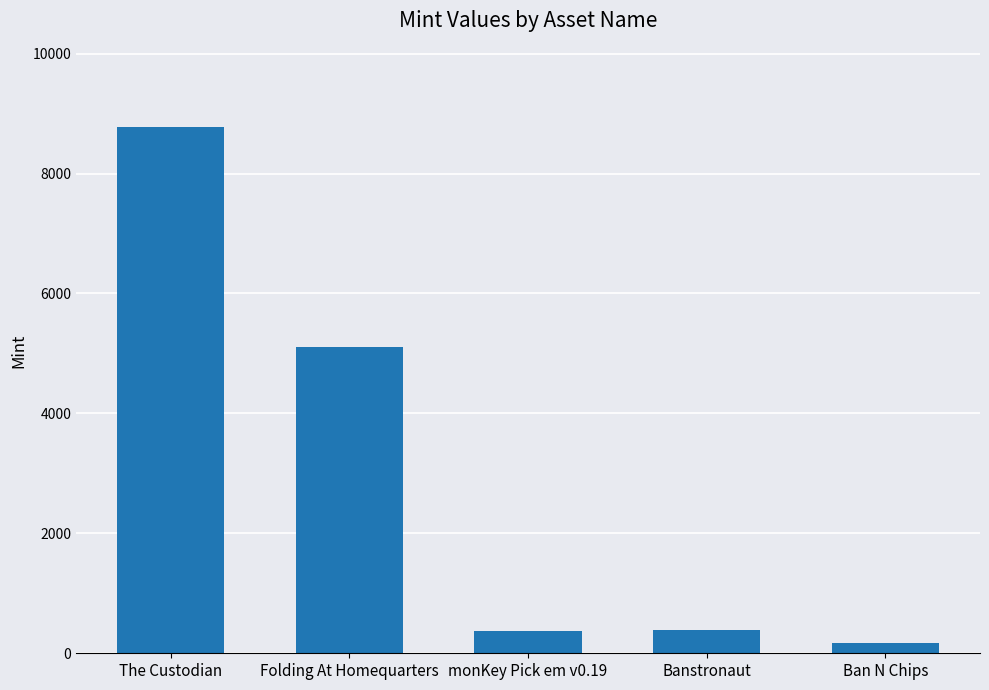

How many data points are less than 395?

2